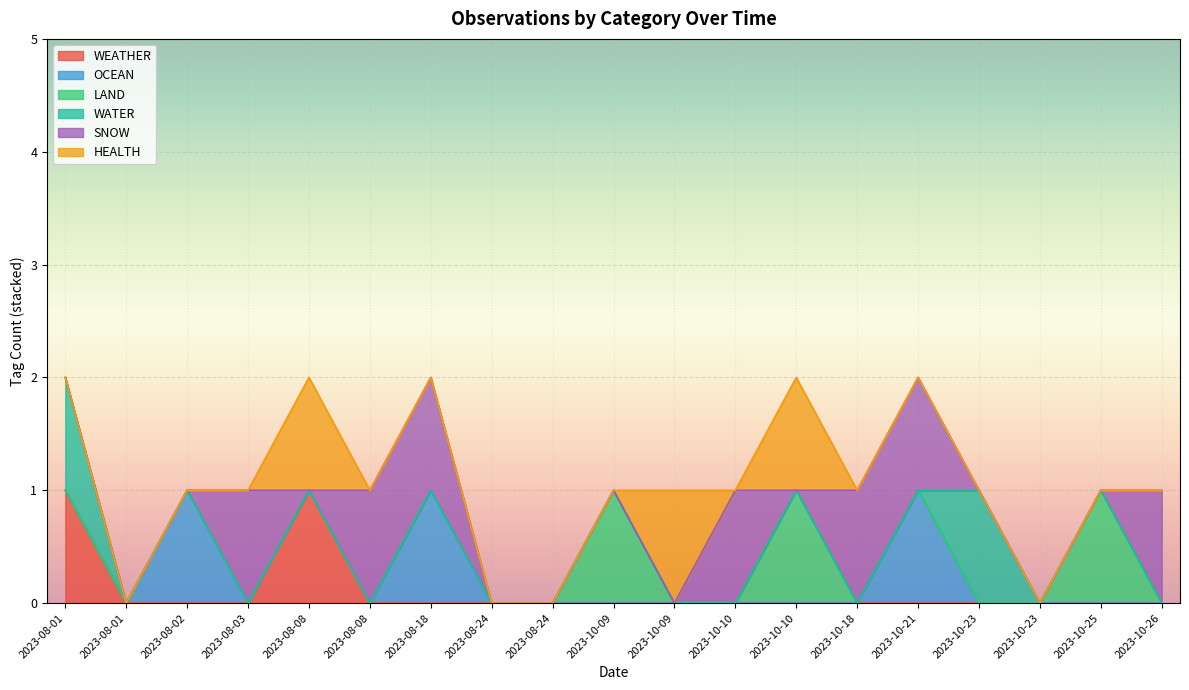

Where is the first local minimum for SNOW?

2023-08-08